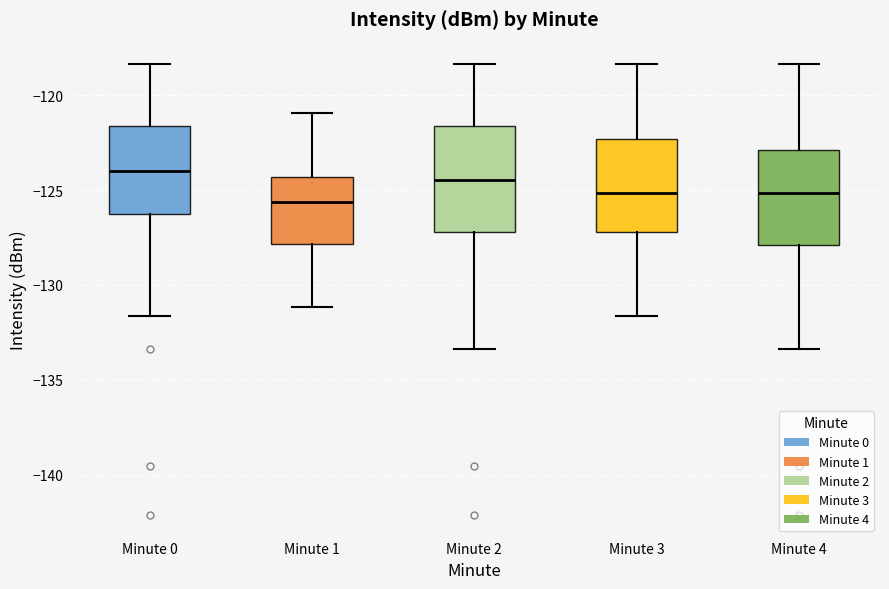

Reading left to right, read every box against the y-axis: the position of its median line, the range the box covers, and the ends of its whiskers. The values are not printed on the chart, so give them approximately, as read against the axis.

Minute 0: median -124.0, box -126.5 to -121.5, whiskers -131.5 to -118.5
Minute 1: median -125.5, box -128.0 to -124.5, whiskers -131.0 to -121.0
Minute 2: median -124.5, box -127.0 to -121.5, whiskers -133.5 to -118.5
Minute 3: median -125.0, box -127.0 to -122.5, whiskers -131.5 to -118.5
Minute 4: median -125.0, box -128.0 to -123.0, whiskers -133.5 to -118.5